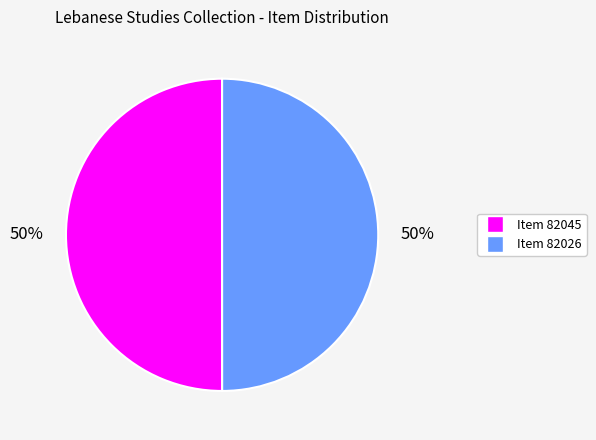

To the nearest percent, what is the average slice percentage?

50%